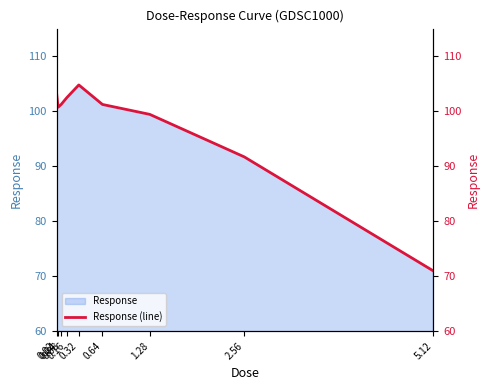

At which label is the value closest to 87?

2.56